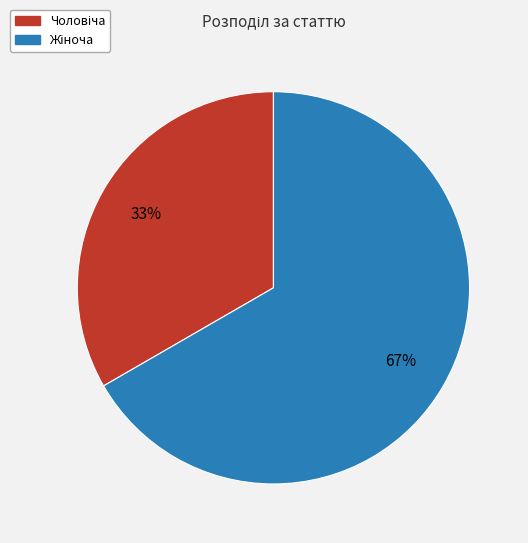

To the nearest percent, what is the average slice percentage?

50%